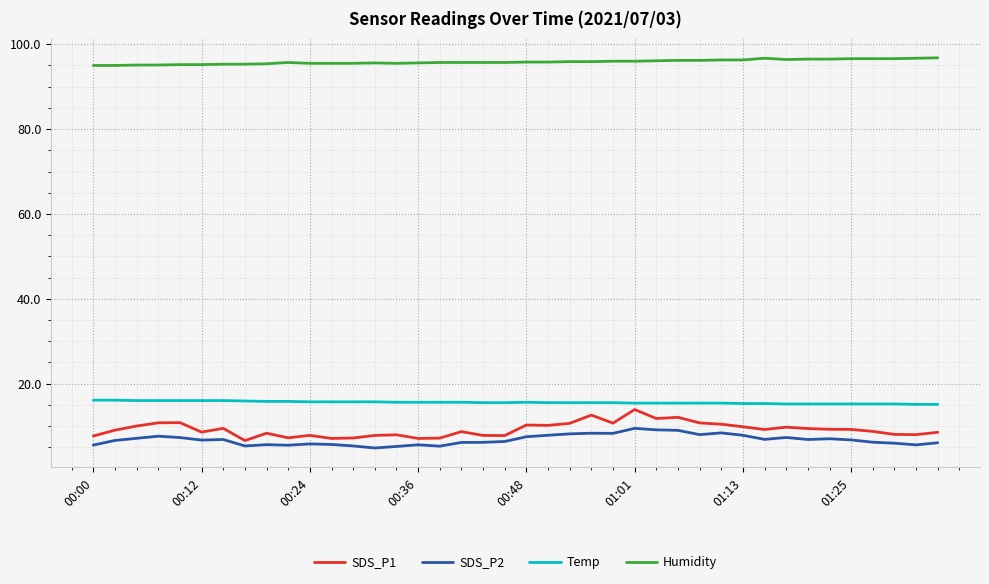

Which series has the largest range (max minus min)?

SDS_P1